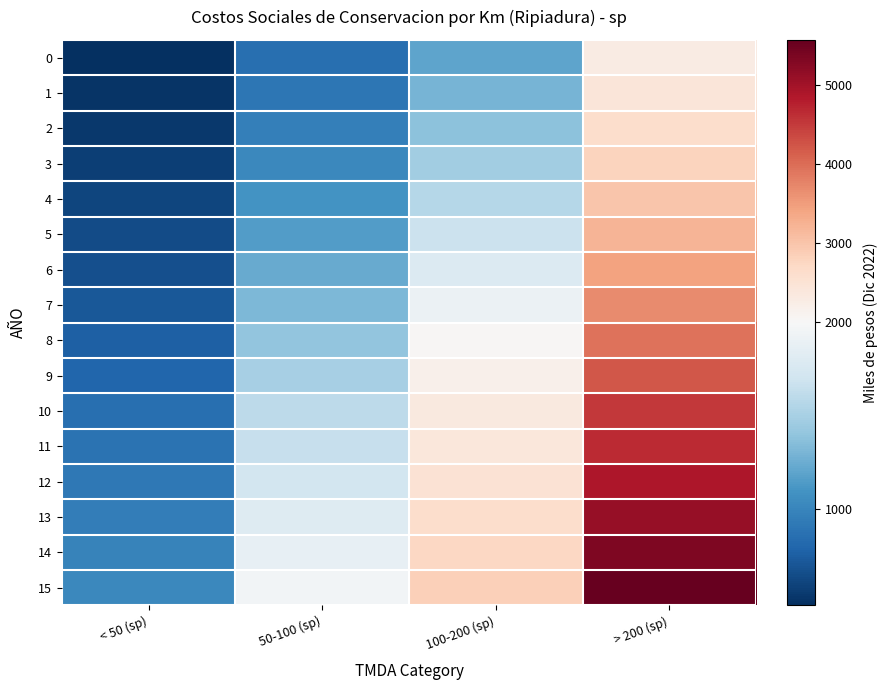

Which series has the largest total across all categories?

15